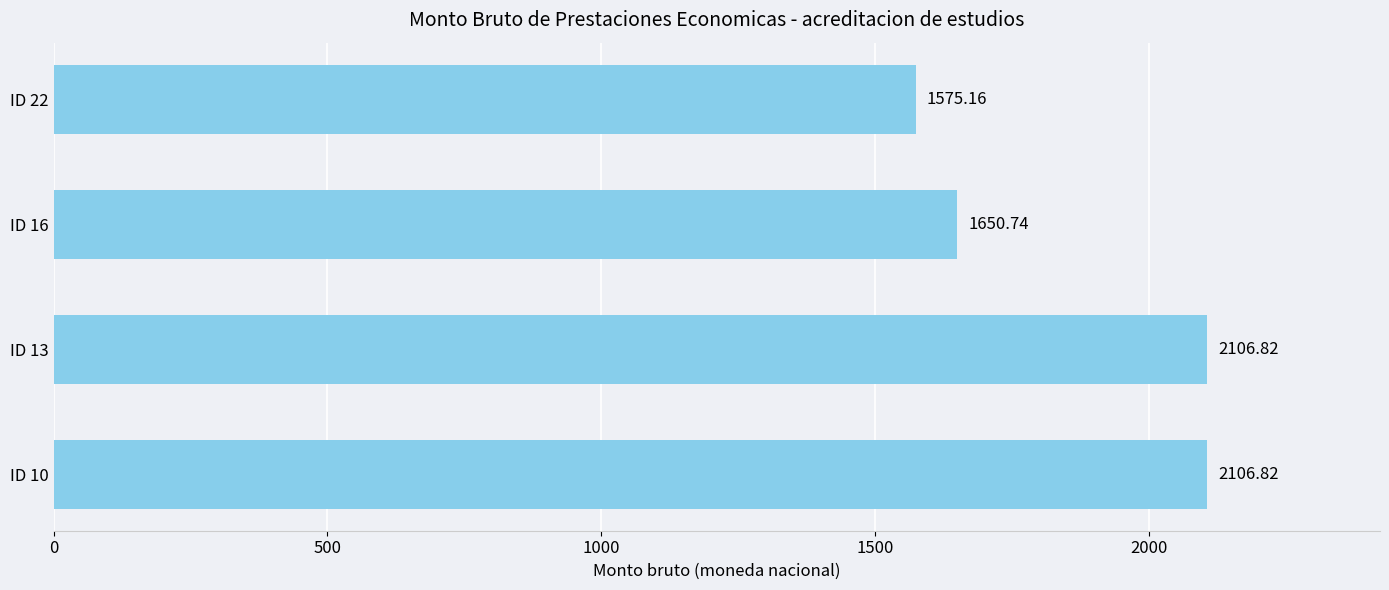

What is the change in value from ID 10 to ID 22?

-531.7